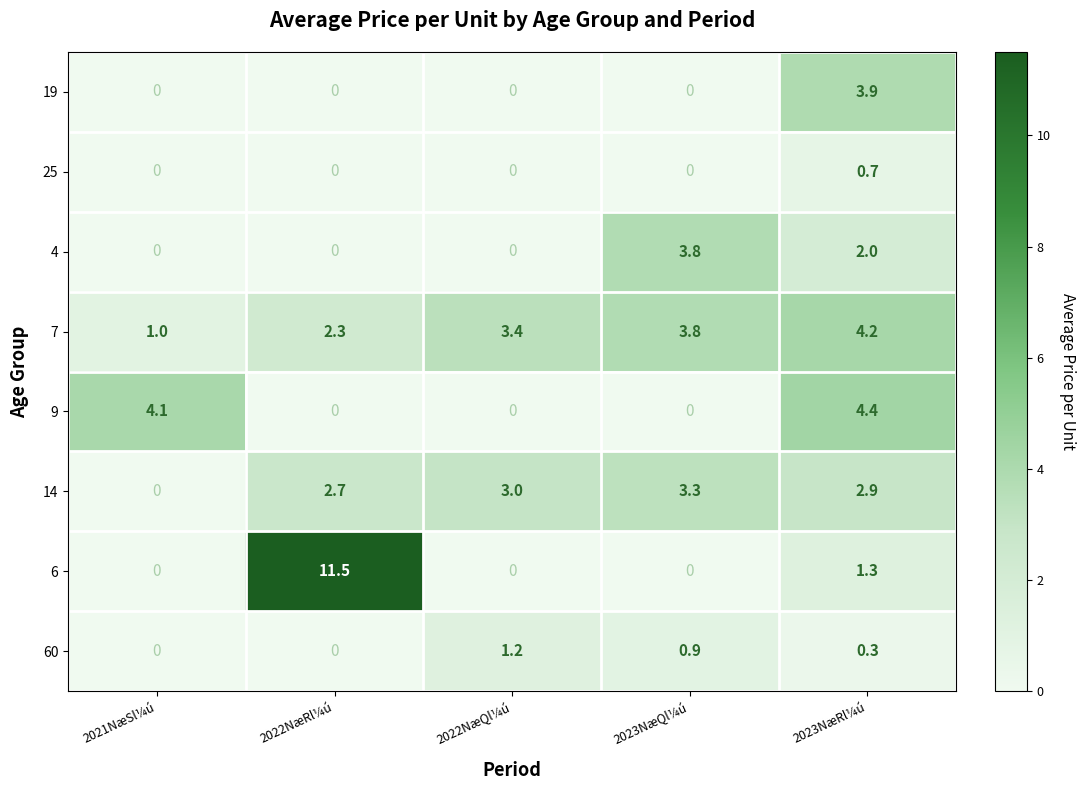

What is the difference between the second highest and second lowest values in the 4 series?

2.0